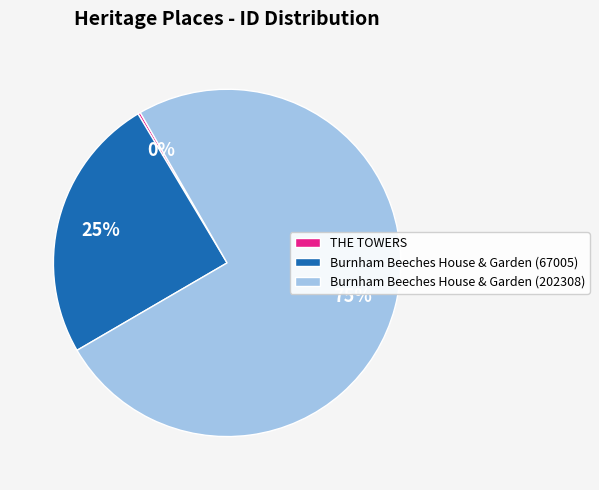

Which category has the biggest portion of the pie?

Burnham Beeches House & Garden (202308)